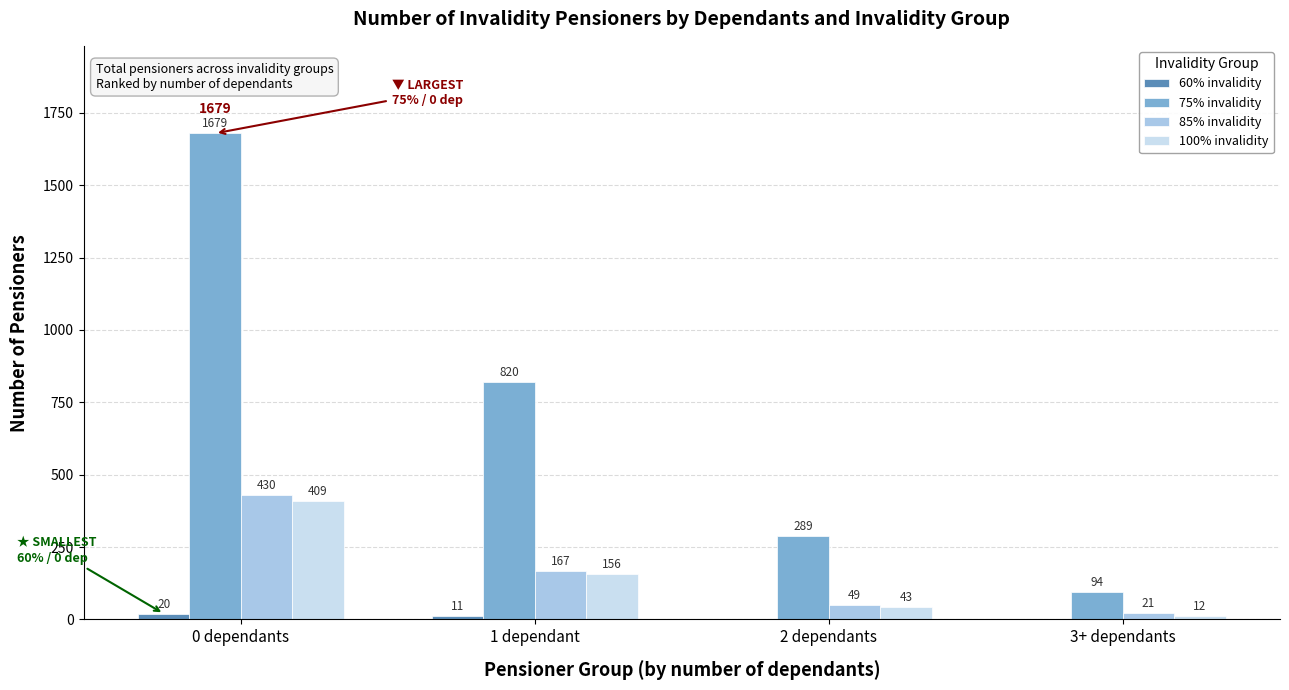

Where is 100% invalidity nearest to the value 210?

1 dependant